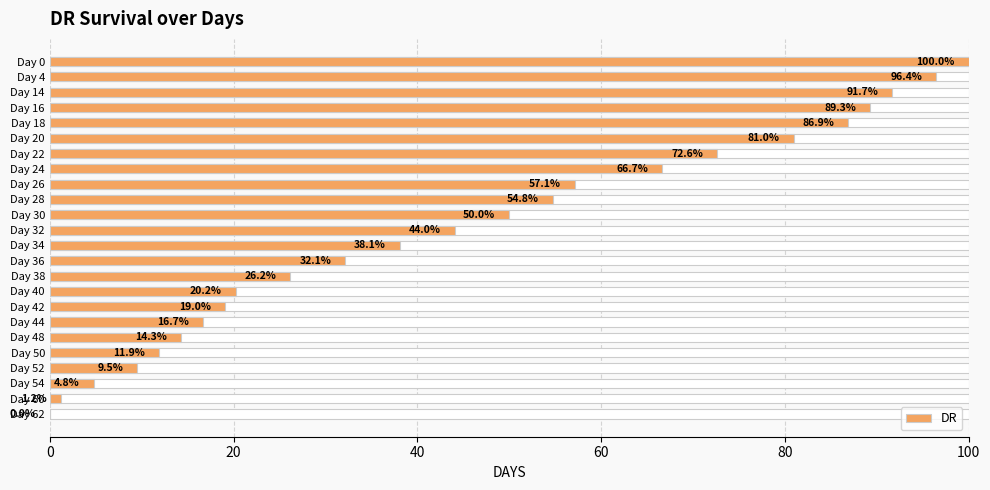

Reading left to right, extract all data points from this chart.

100.0	96.4	91.7	89.3	86.9	81.0	72.6	66.7	57.1	54.8	50.0	44.0	38.1	32.1	26.2	20.2	19.0	16.7	14.3	11.9	9.5	4.8	1.2	0.0